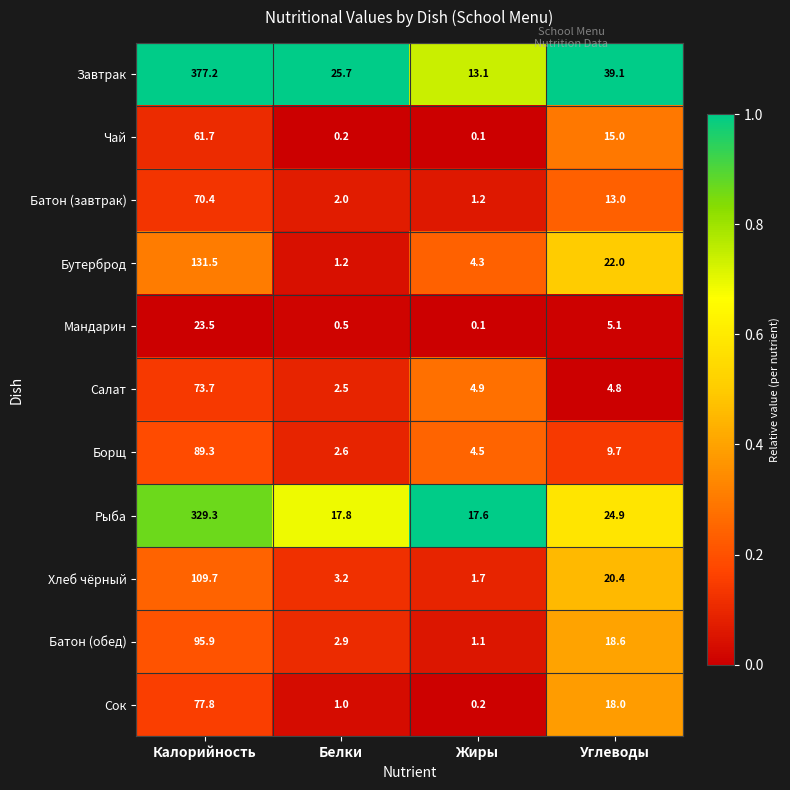

List the series in order of their peak value, lowest first.

Мандарин, Чай, Батон (завтрак), Салат, Сок, Борщ, Батон (обед), Хлеб чёрный, Бутерброд, Рыба, Завтрак